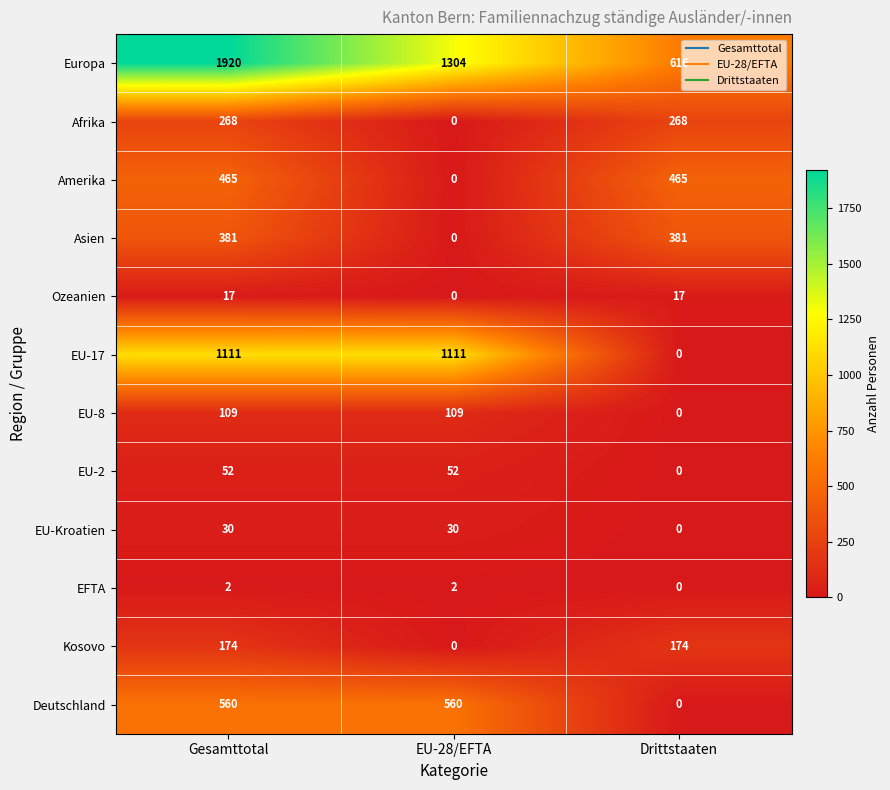

Is it true that EU-2 equals 52 at EU-28/EFTA?

True